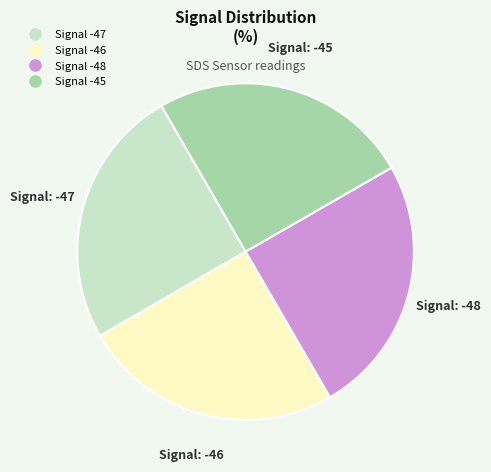

Is there a majority slice in this chart?

No